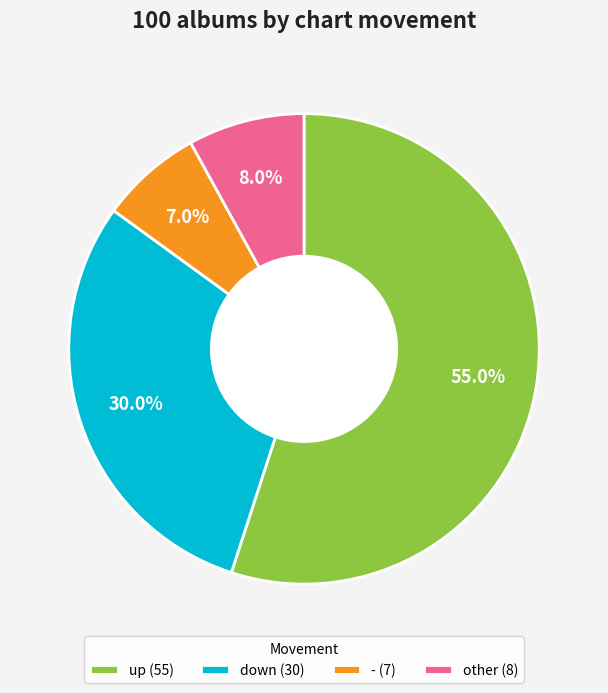

To the nearest percent, what is the difference between the largest and smallest slice percentages?

48%